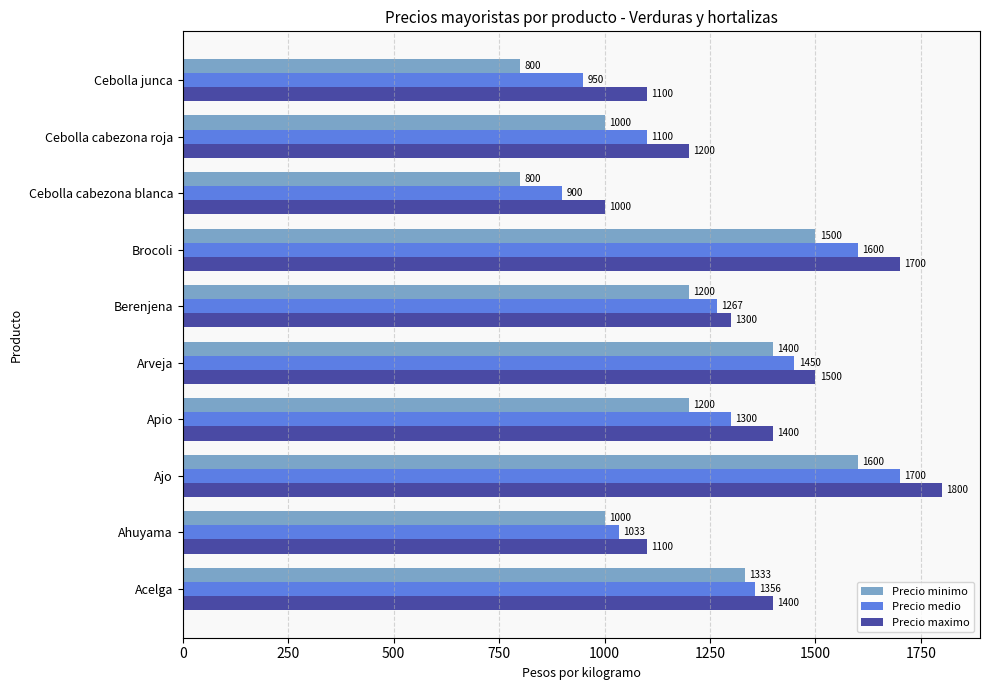

Which series changed the most between Berenjena and Cebolla junca?

Precio minimo